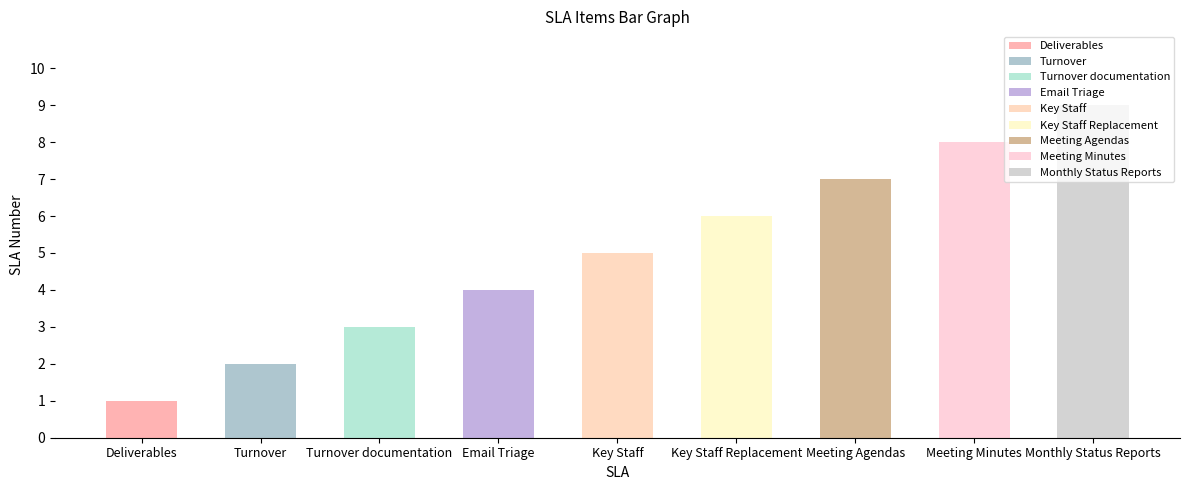

Is it true that the value at Key Staff is 5?

True